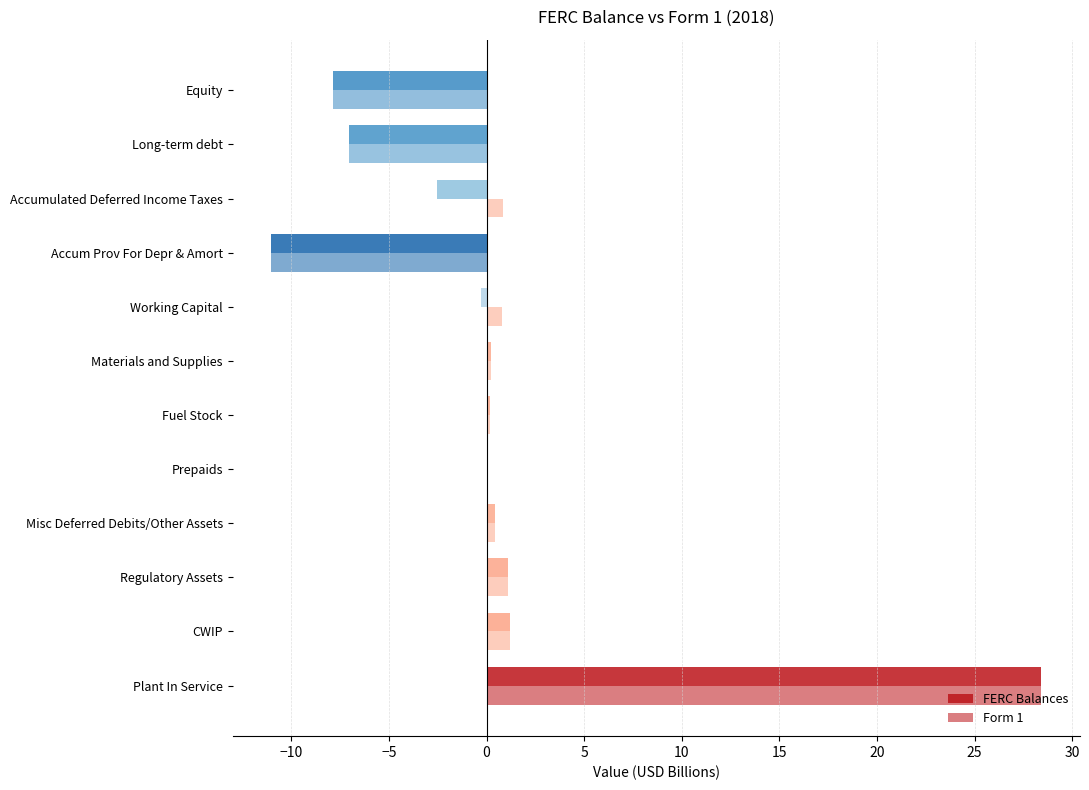

How many series are shown in this chart?

2